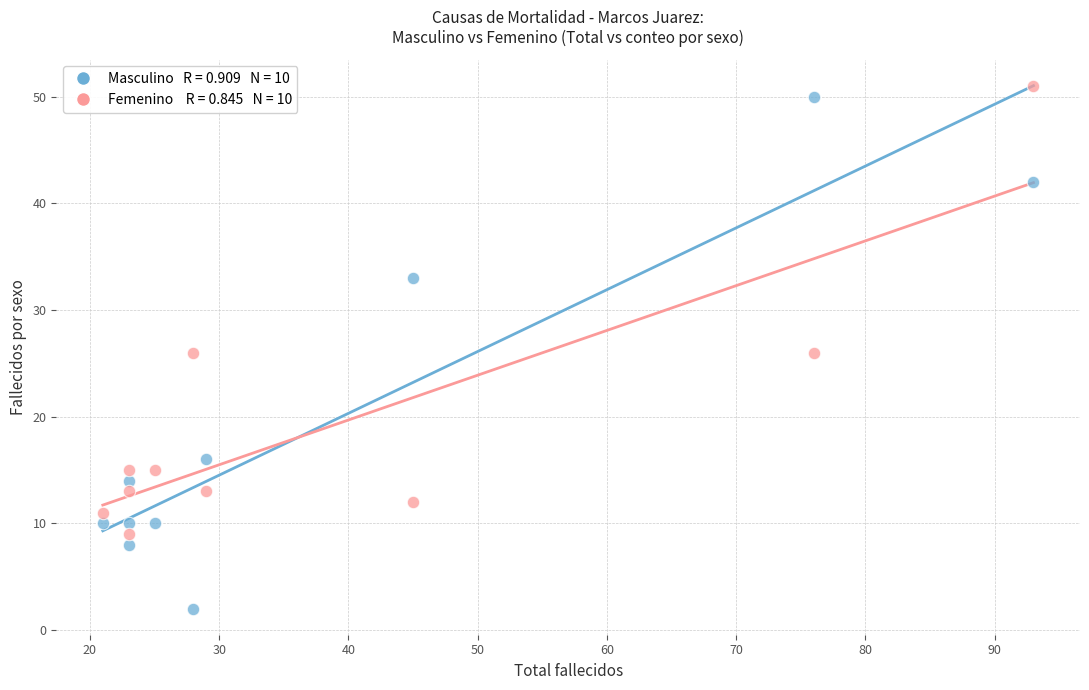

Across all data points, what is the range of X values (max minus min)?

72